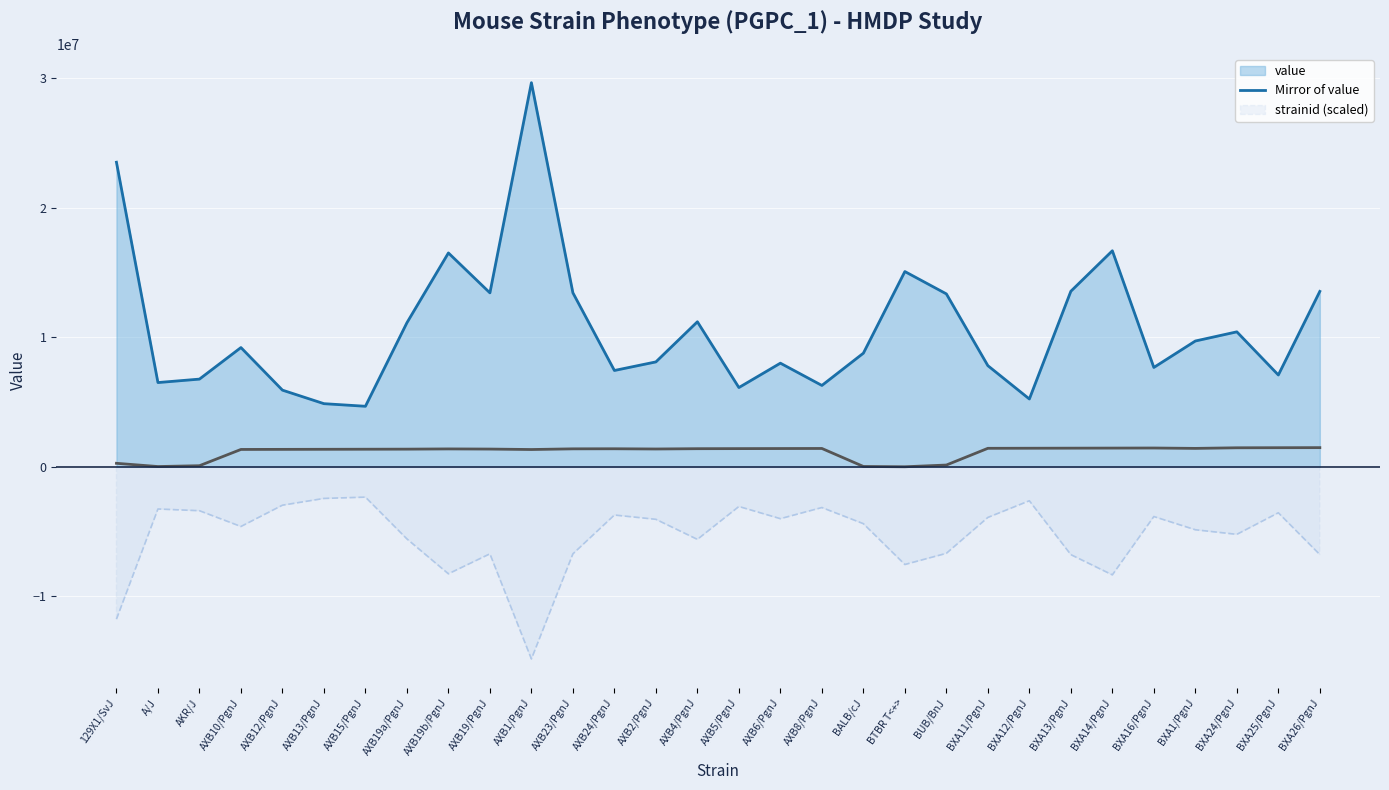

Which label corresponds to the largest value in the chart?

AXB1/PgnJ